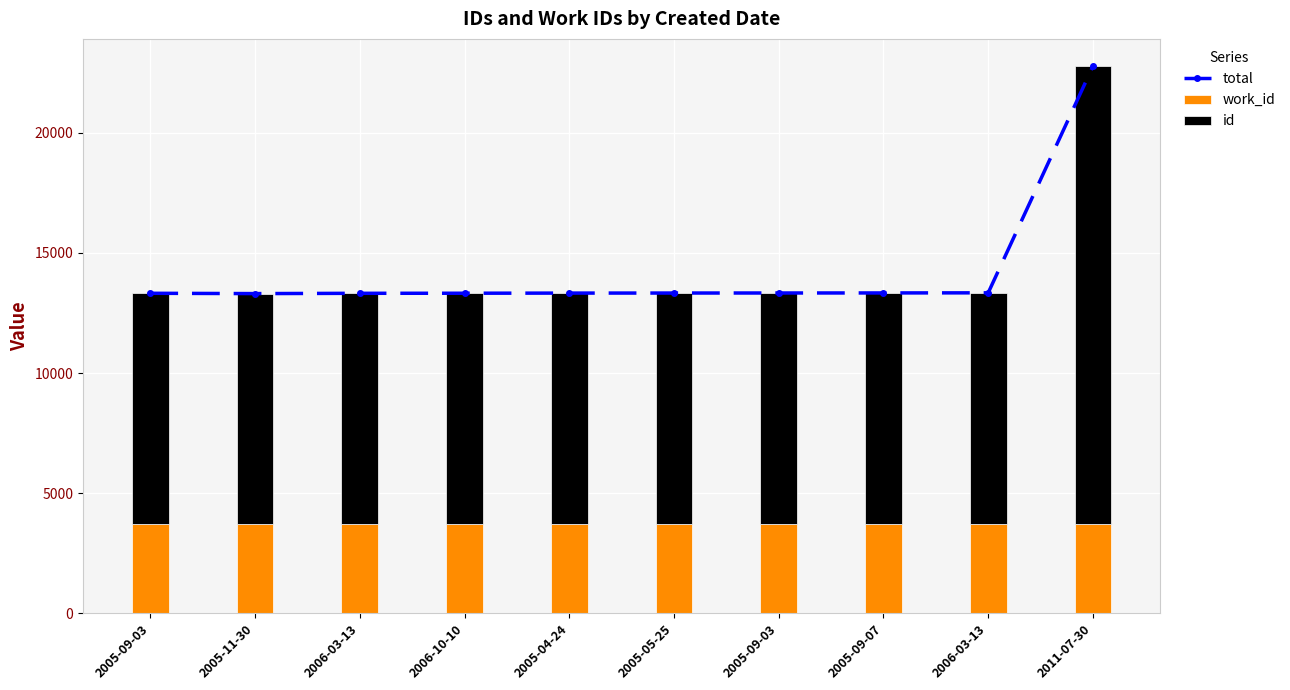

Which series changed the most between 2005-11-30 and 2006-10-10?

total